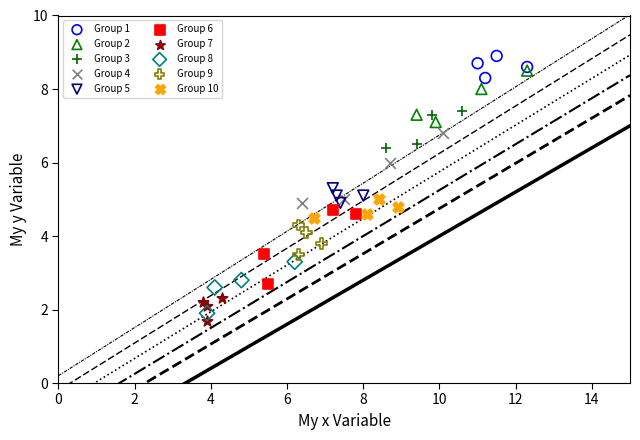

Which series reaches the maximum Y coordinate?

Group 1